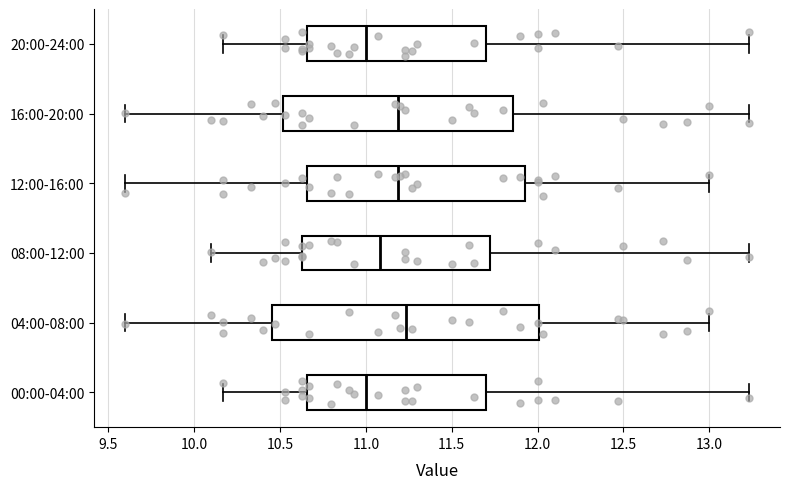

Where is the right edge of the box for 08:00-12:00 on the x-axis? The values are not printed on the chart, so give them approximately, as read against the axis.

11.70